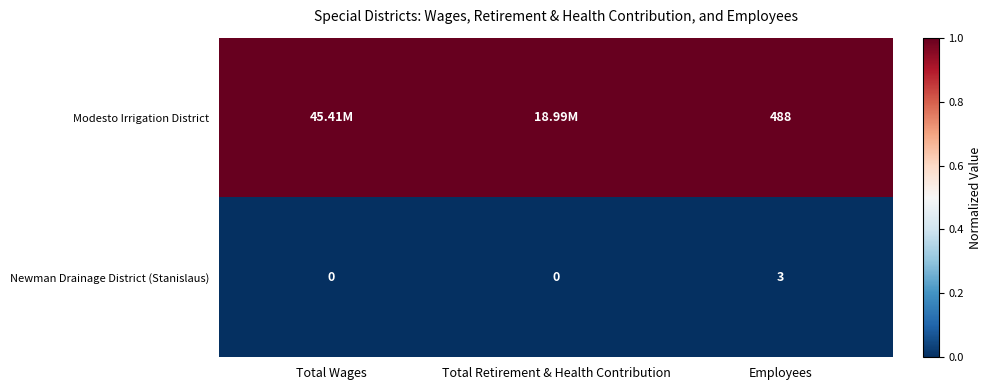

What is the total value across all series at Total Wages?

1